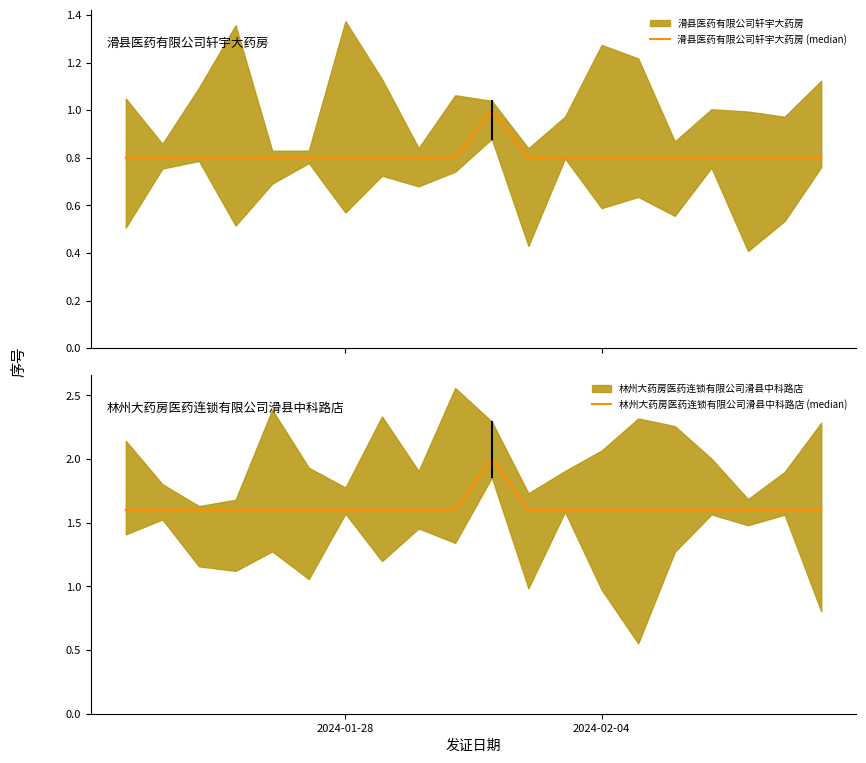

Count the number of categories in the chart.

20